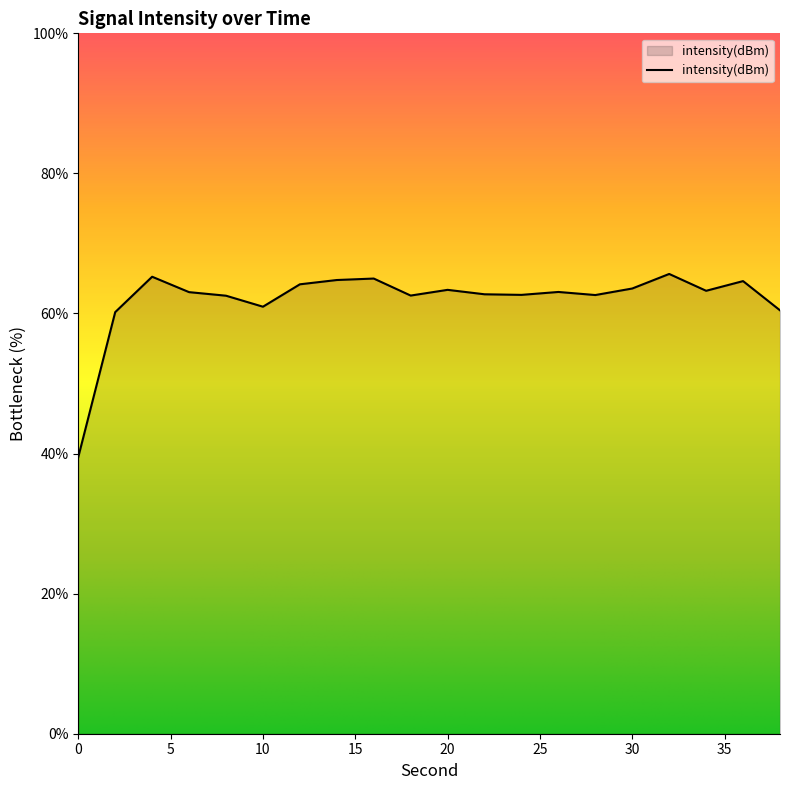

How many series are shown in this chart?

1